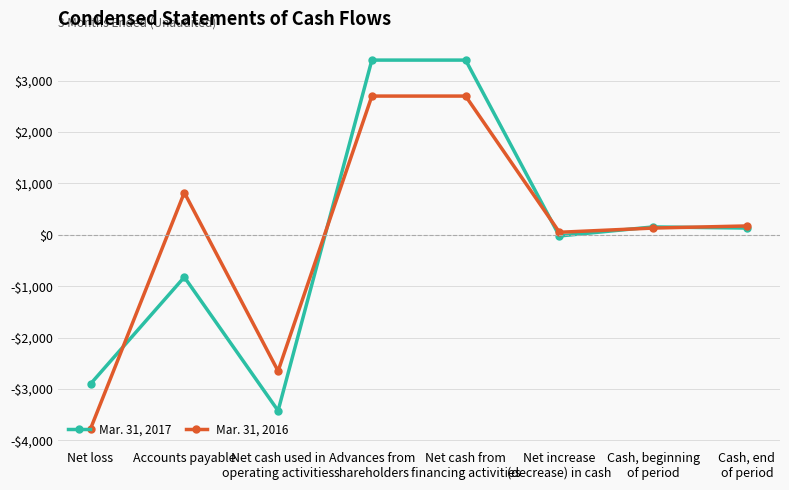

After their last crossing, which series has the higher values: Mar. 31, 2016 or Mar. 31, 2017?

Mar. 31, 2016